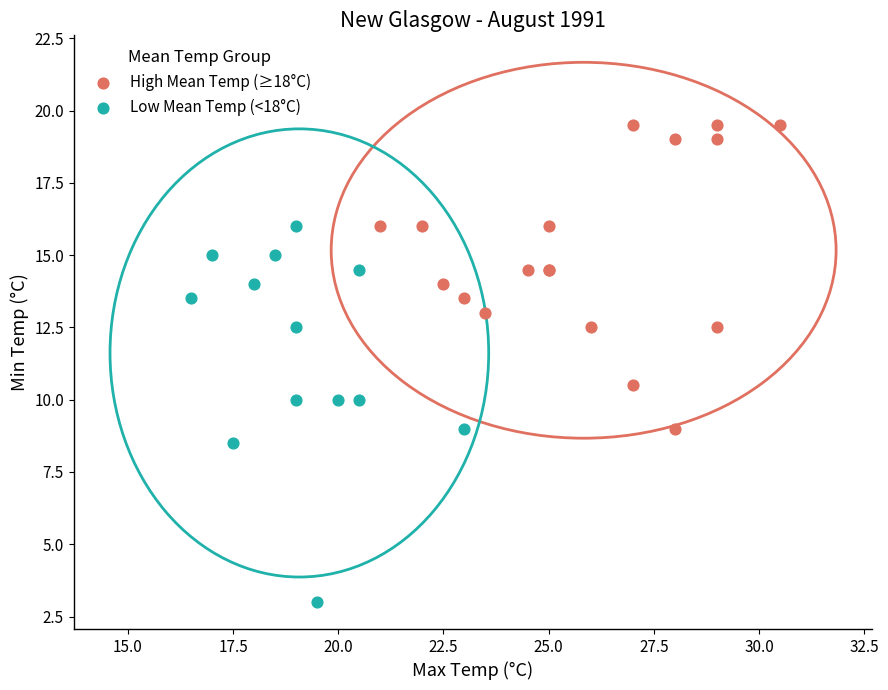

Which series has the widest spread of Y values?

Low Mean Temp (<18°C)